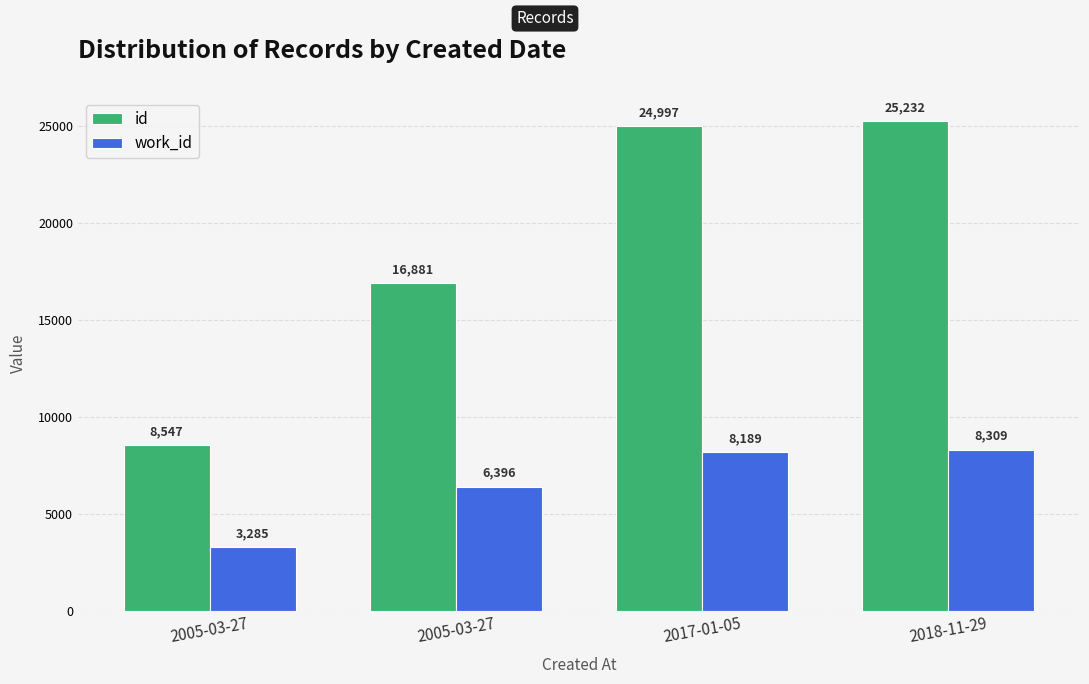

What is the value of the work_id bar at the 2nd from the left?

3285